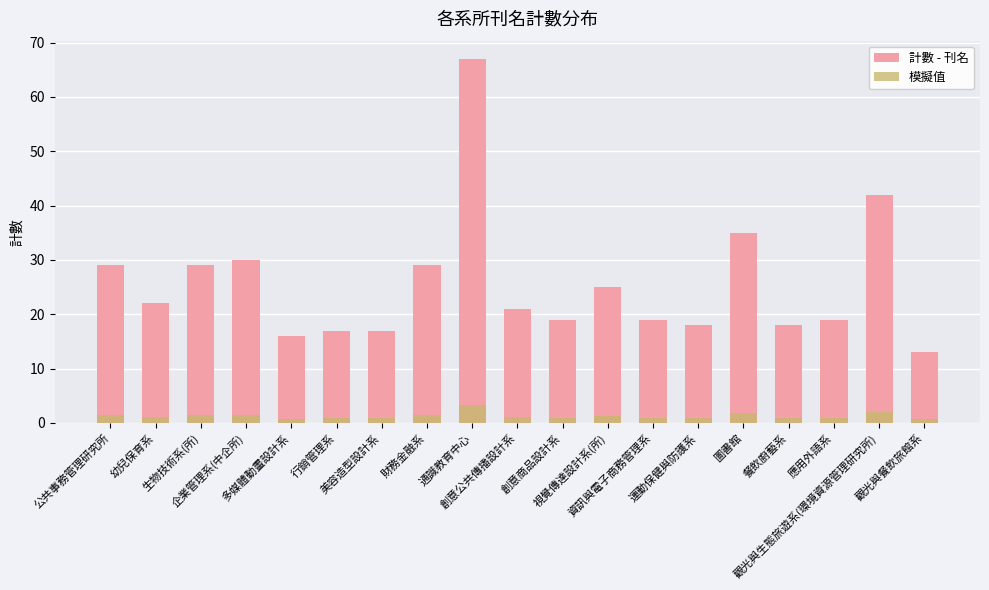

At which label does 模擬值 reach its peak?

通識教育中心